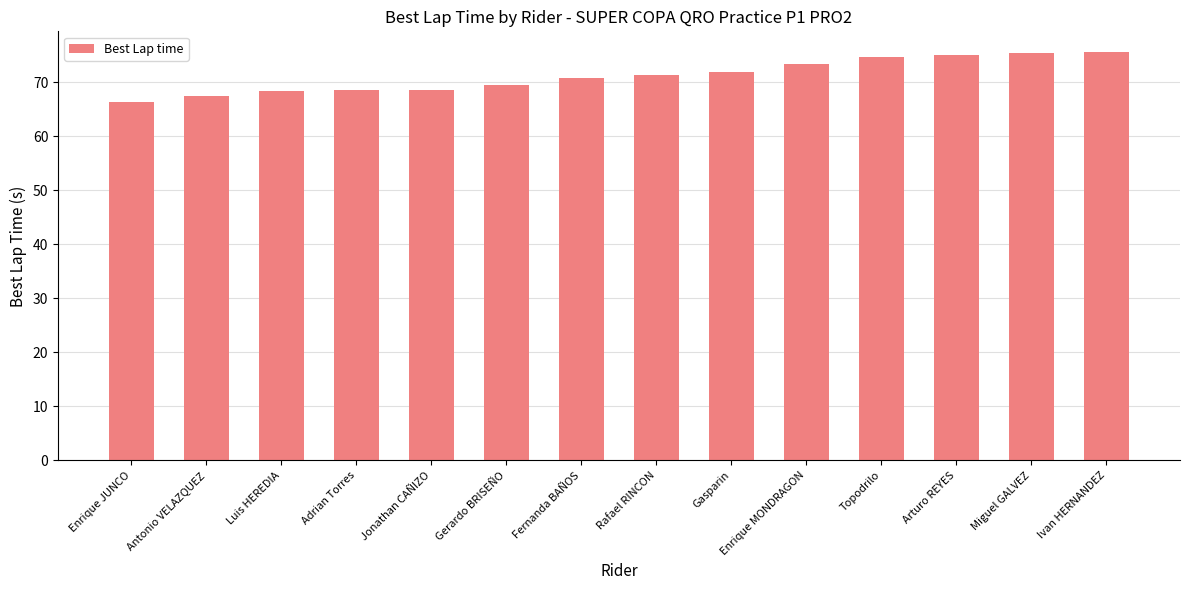

Read the value at Fernanda BAÑOS.

70.9